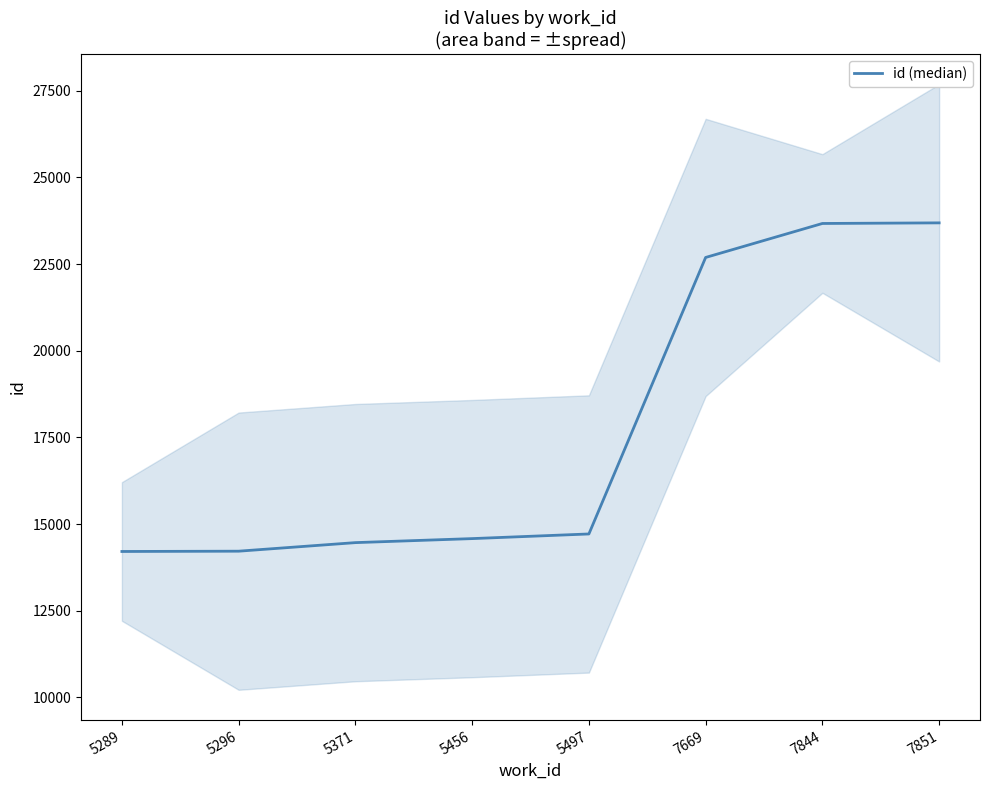

Does the chart have visible grid lines?

No